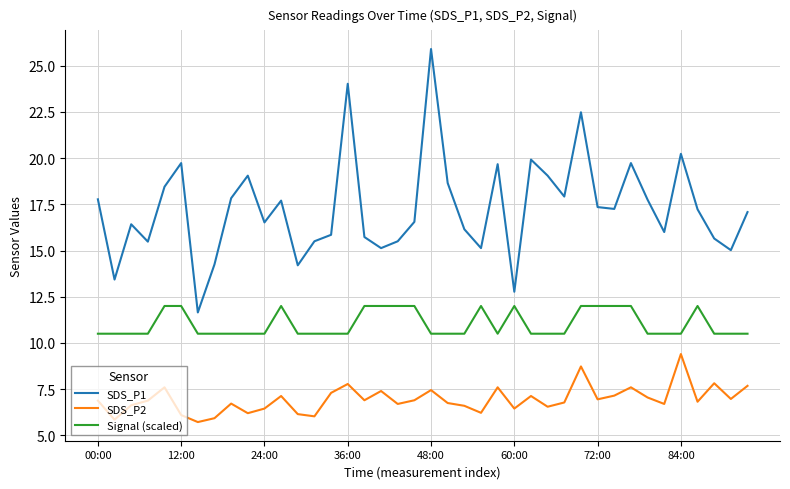

In SDS_P2, how many points are lower than both neighbors (excluding endpoints)?

13